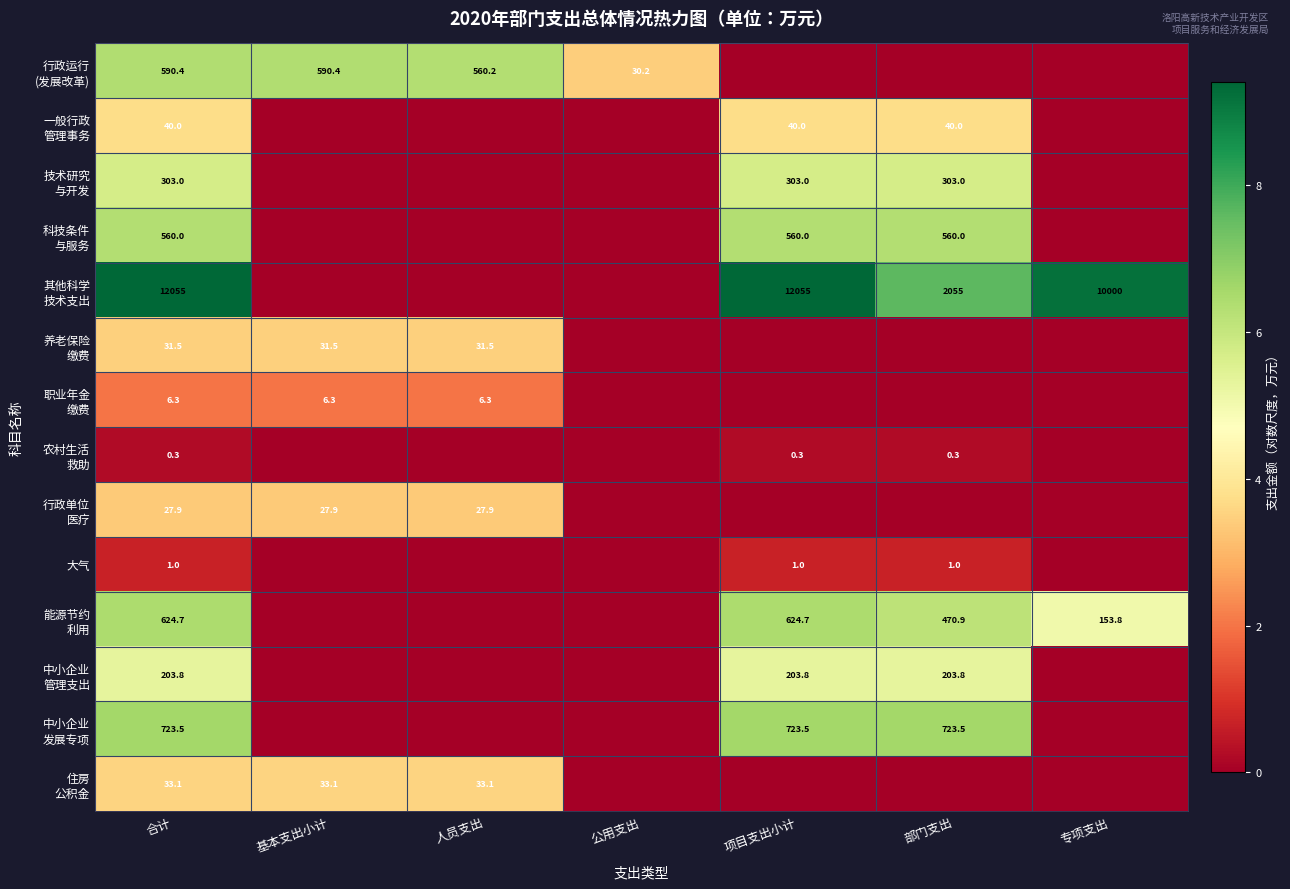

What is the total value across all series at 合计?

15200.5